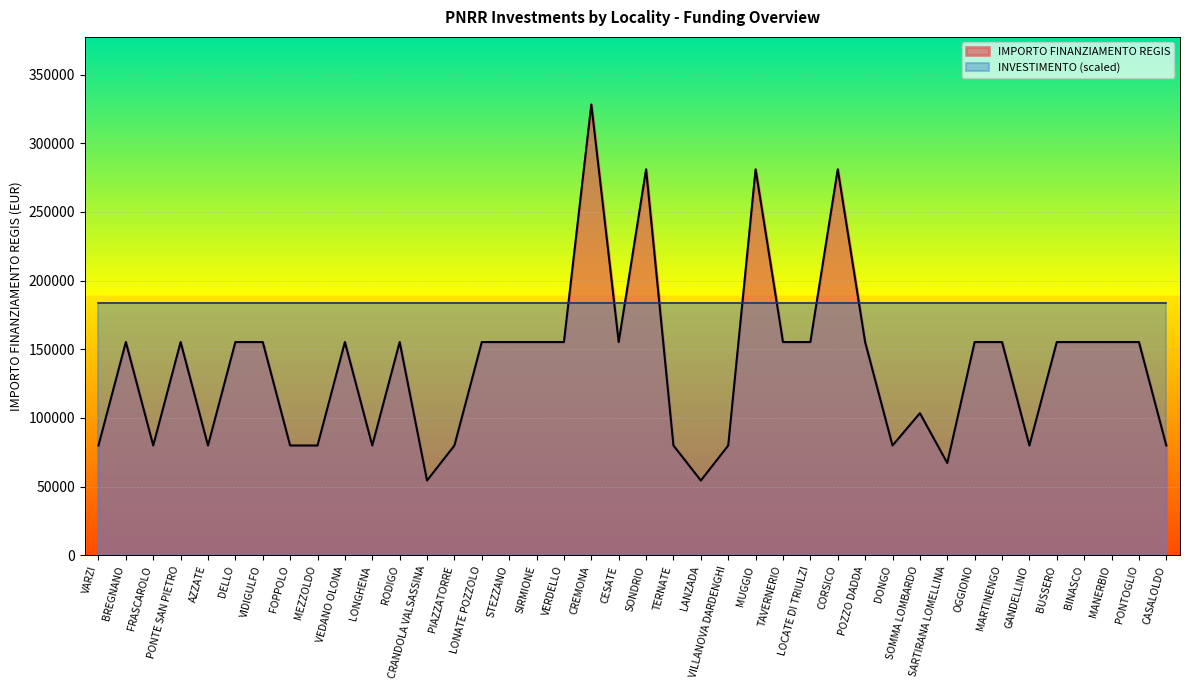

List the labels in order of value, smallest first.

CRANDOLA VALSASSINA, LANZADA, SARTIRANA LOMELLINA, VARZI, FRASCAROLO, AZZATE, FOPPOLO, MEZZOLDO, LONGHENA, PIAZZATORRE, TERNATE, VILLANOVA DARDENGHI, DONGO, GANDELLINO, CASALOLDO, SOMMA LOMBARDO, BREGNANO, PONTE SAN PIETRO, DELLO, VIDIGULFO, VEDANO OLONA, RODIGO, LONATE POZZOLO, STEZZANO, SIRMIONE, VERDELLO, CESATE, TAVERNERIO, LOCATE DI TRIULZI, POZZO DADDA, OGGIONO, MARTINENGO, BUSSERO, BINASCO, MANERBIO, PONTOGLIO, SONDRIO, MUGGIO, CORSICO, CREMONA